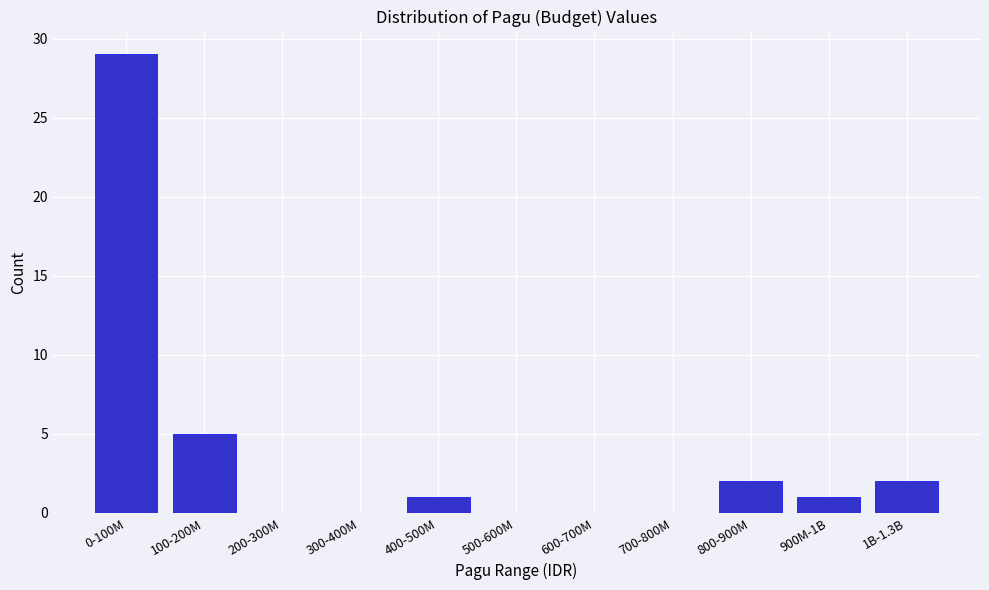

Reading right to left, what are all the values shown in this chart?

1B-1.3B=2	900M-1B=1	800-900M=2	700-800M=0	600-700M=0	500-600M=0	400-500M=1	300-400M=0	200-300M=0	100-200M=5	0-100M=29